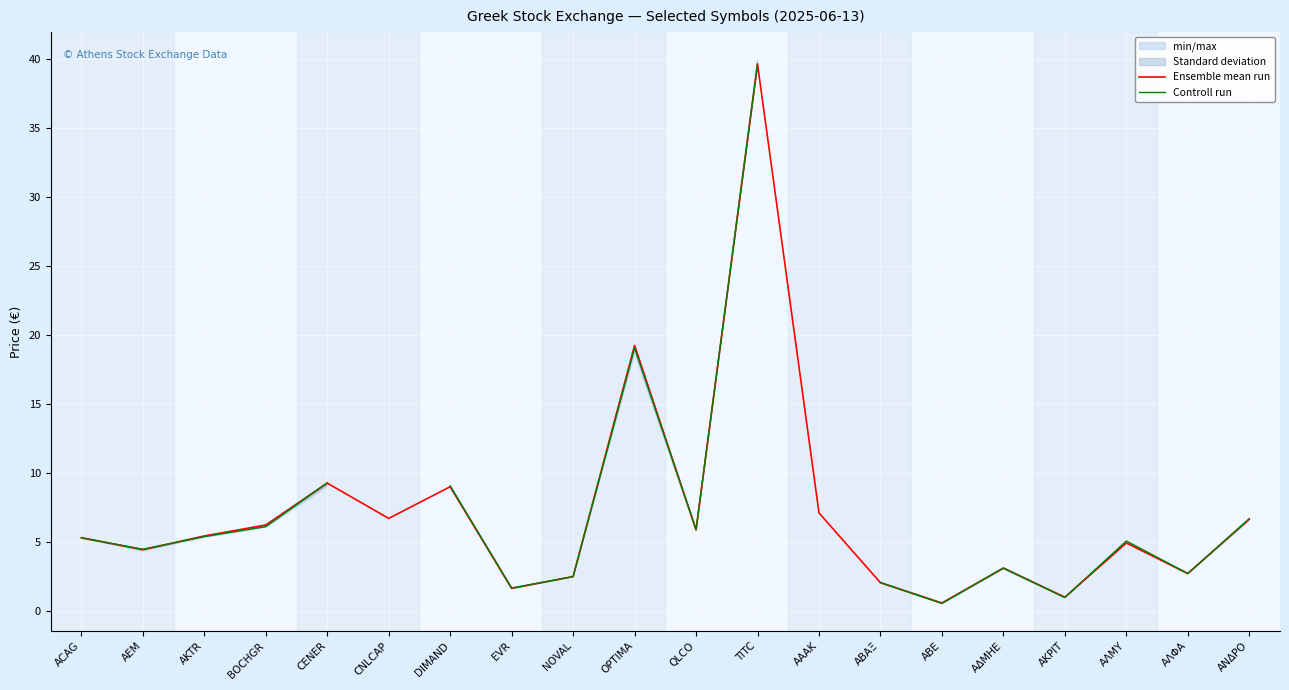

True or false: Ensemble mean run has a value of 6.7 at CNLCAP.

True